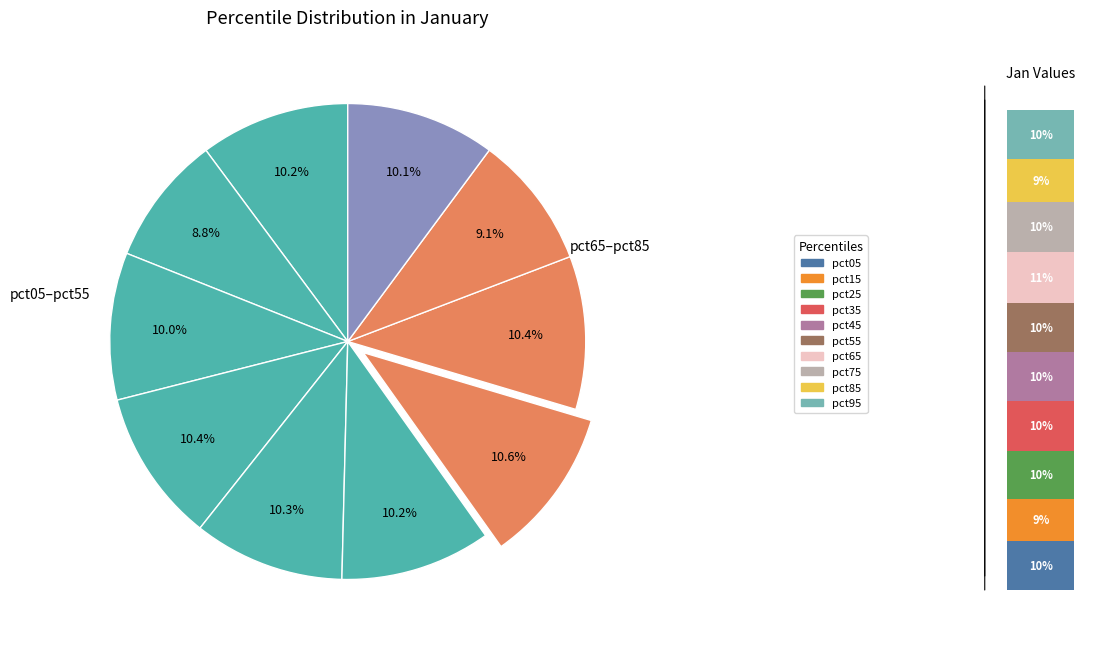

How many slices are in this pie chart?

10